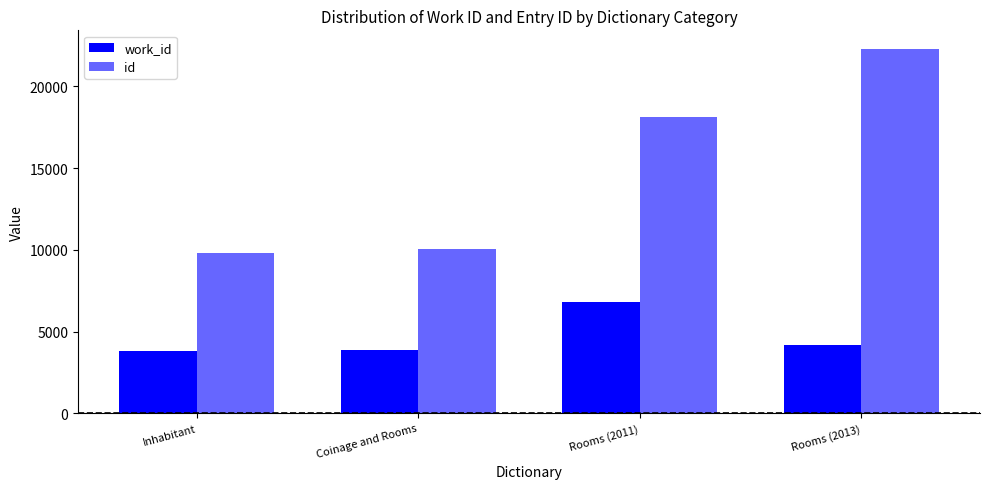

At which label is id closest to 16070?

Rooms (2011)